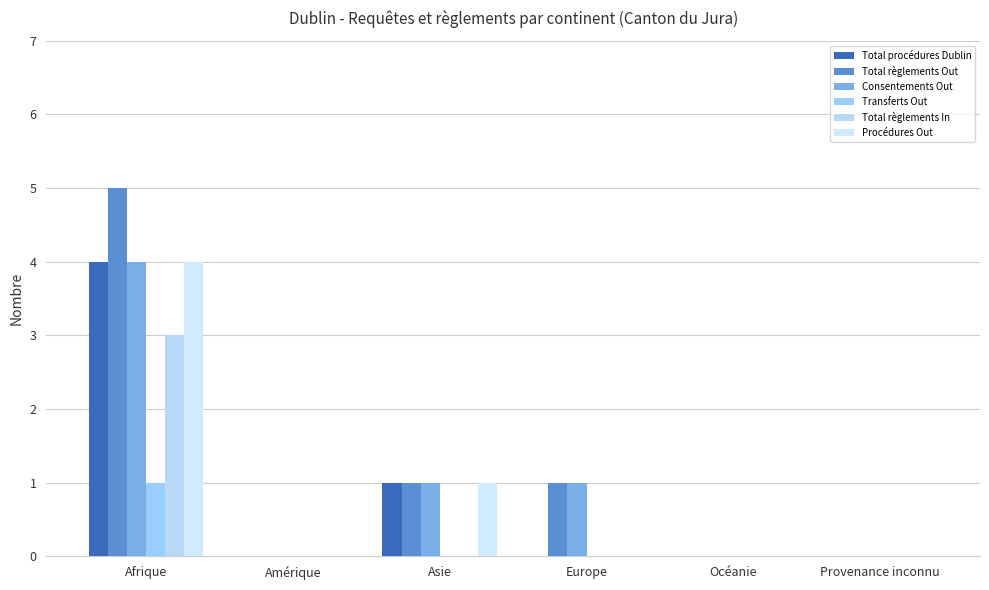

How many distinct data groups are displayed?

6